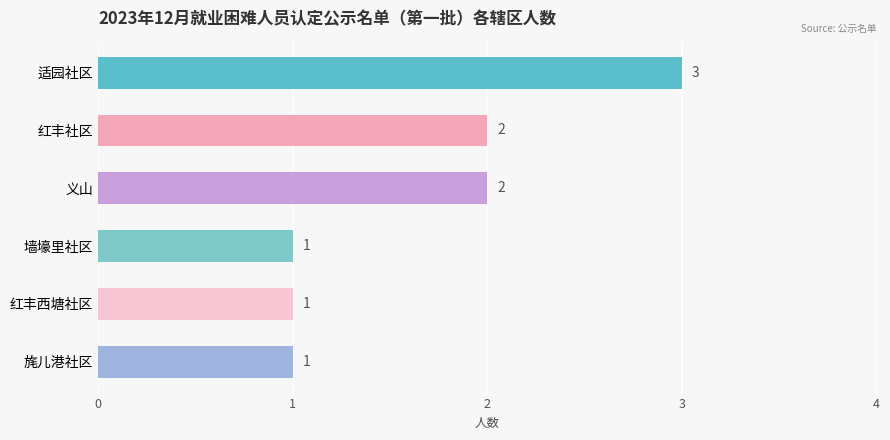

What is the greatest value displayed?

3